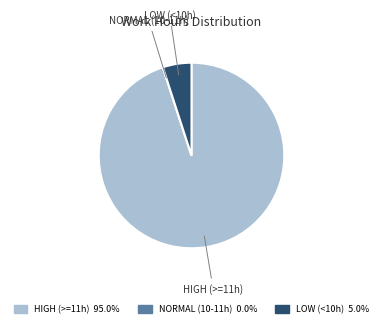

Is there any slice that represents more than half of the pie?

Yes